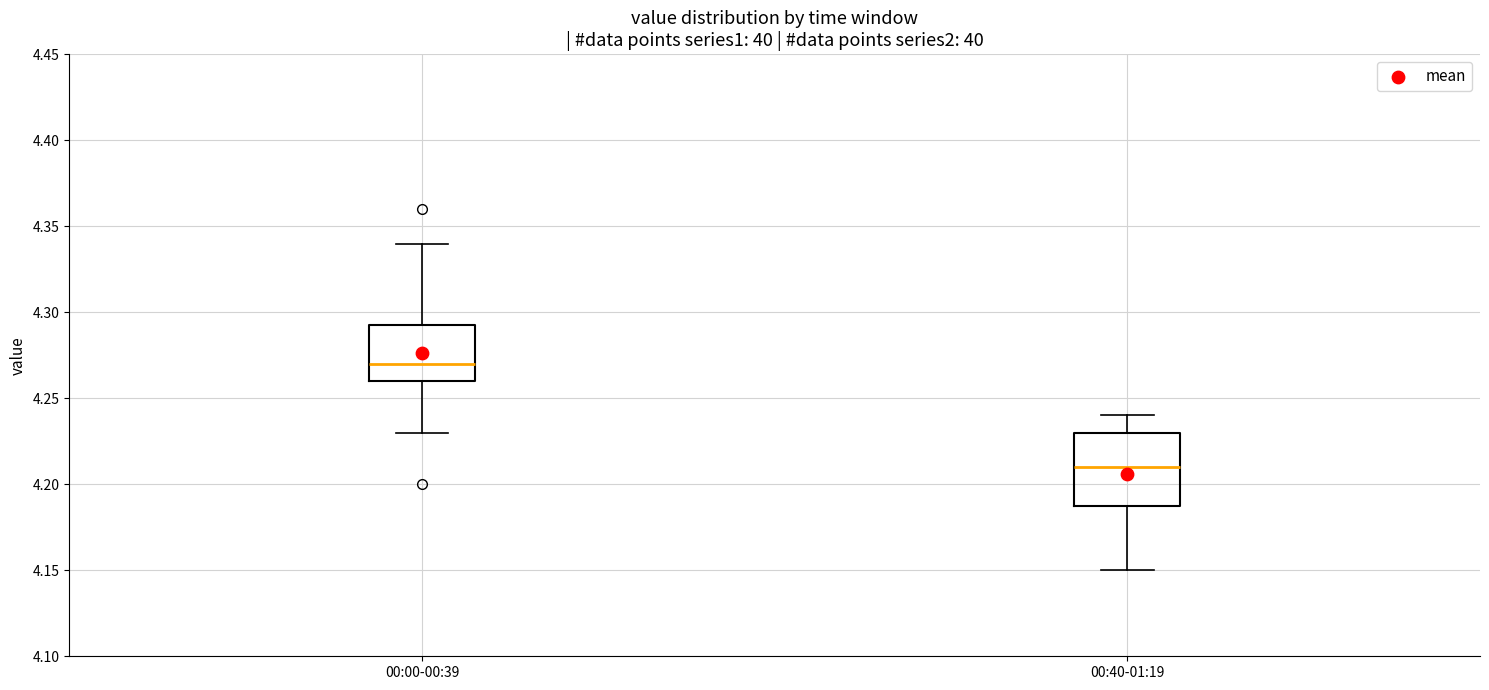

Reading left to right, transcribe this box plot: for each box, give where its median line is, the range the box spans, and where its two whiskers end, as read against the y-axis. The values are not printed on the chart, so give them approximately, as read against the axis.

00:00-00:39: median 4.270, box 4.260 to 4.295, whiskers 4.230 to 4.340
00:40-01:19: median 4.210, box 4.190 to 4.230, whiskers 4.150 to 4.240